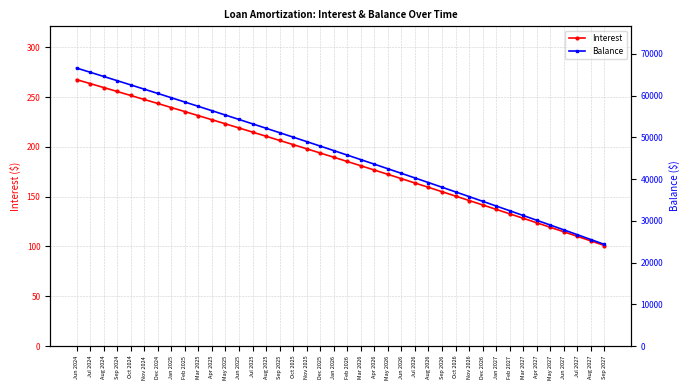

Which category has the lowest value across all series?

Sep 2027